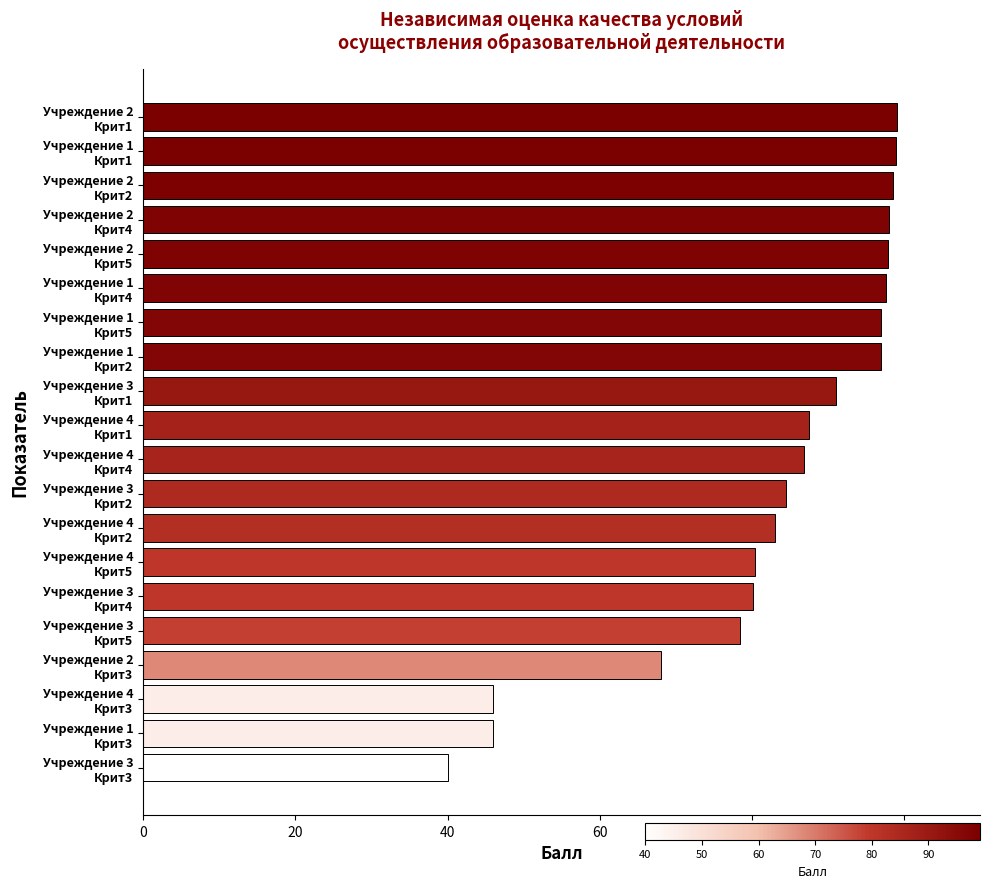

What is the value of the 20th bar from the top?

40.0